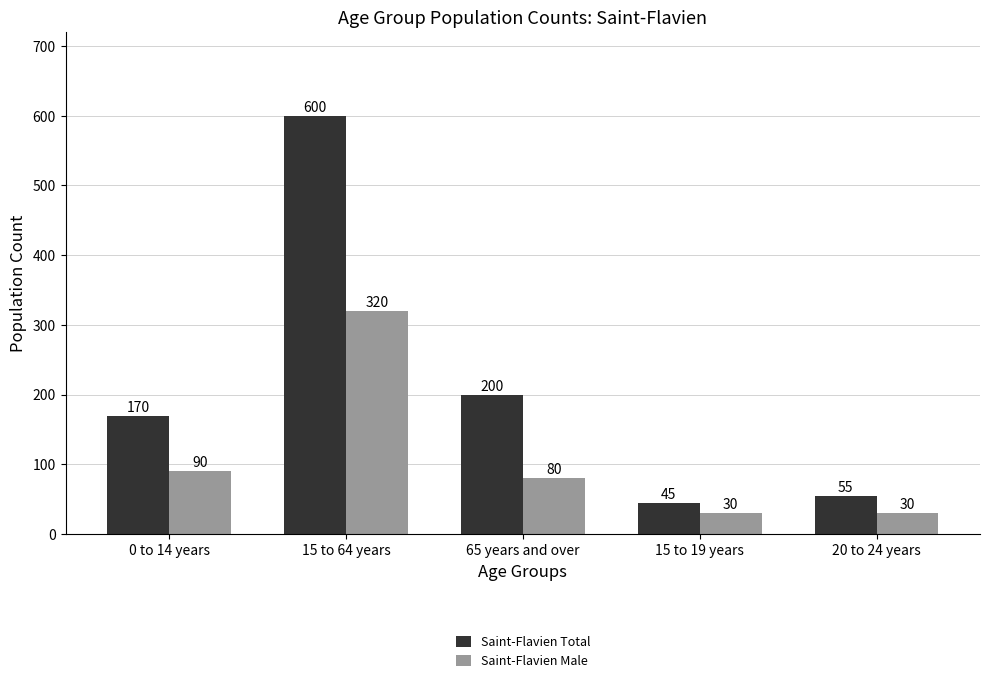

Are the bars horizontal?

No